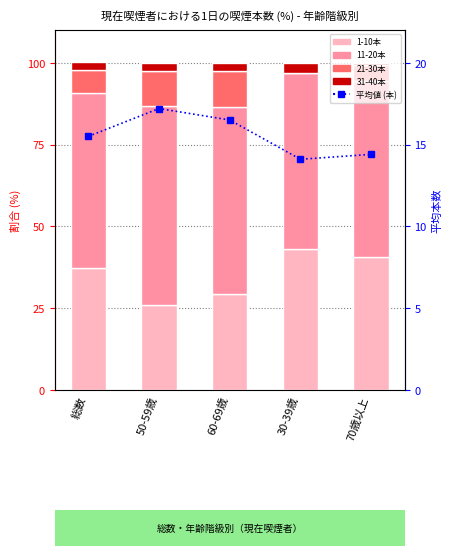

At which label does 31-40本 first exceed 2?

総数